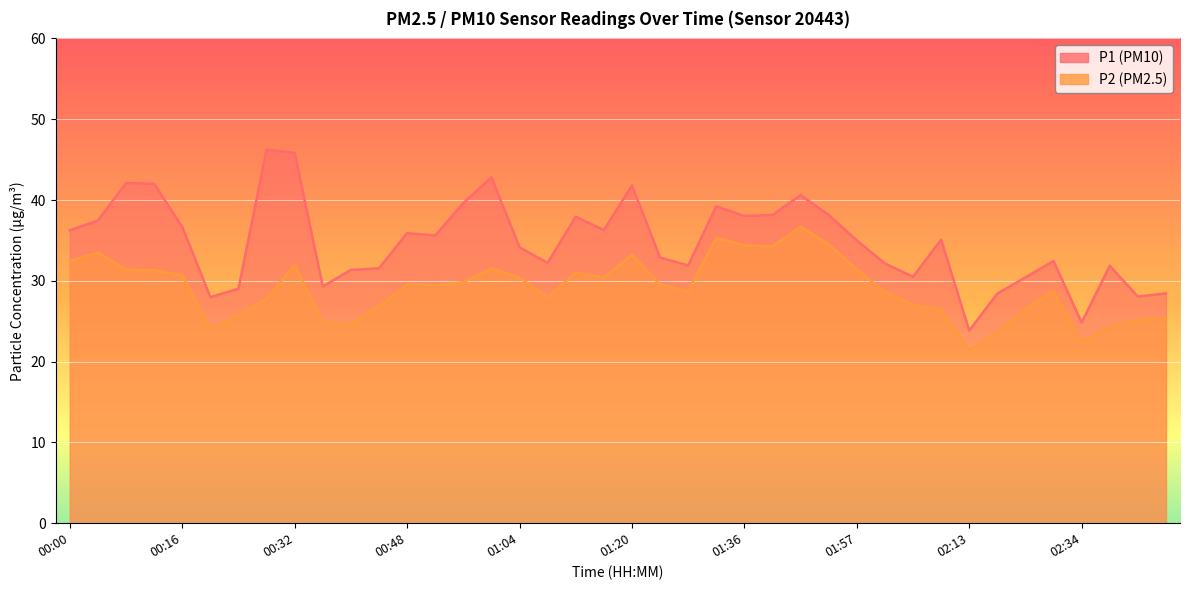

At which label does P2 reach its peak?

01:49